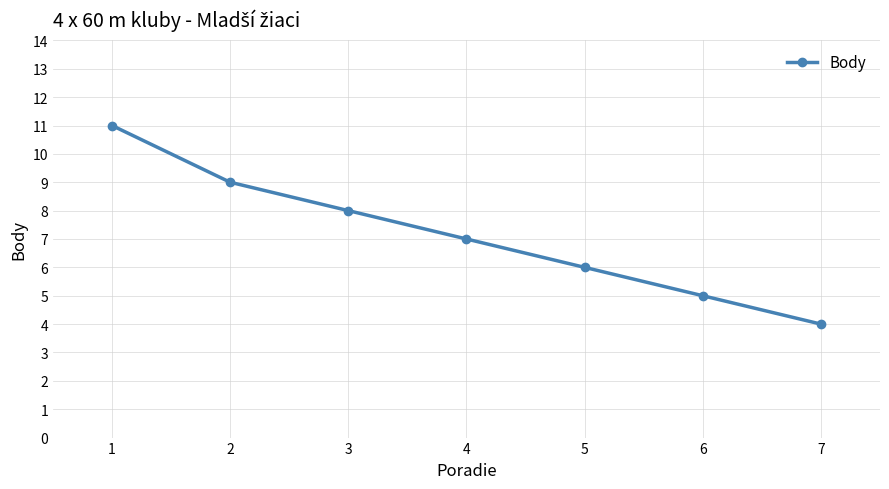

The chart shows a value of 8 at 3. True or false?

True